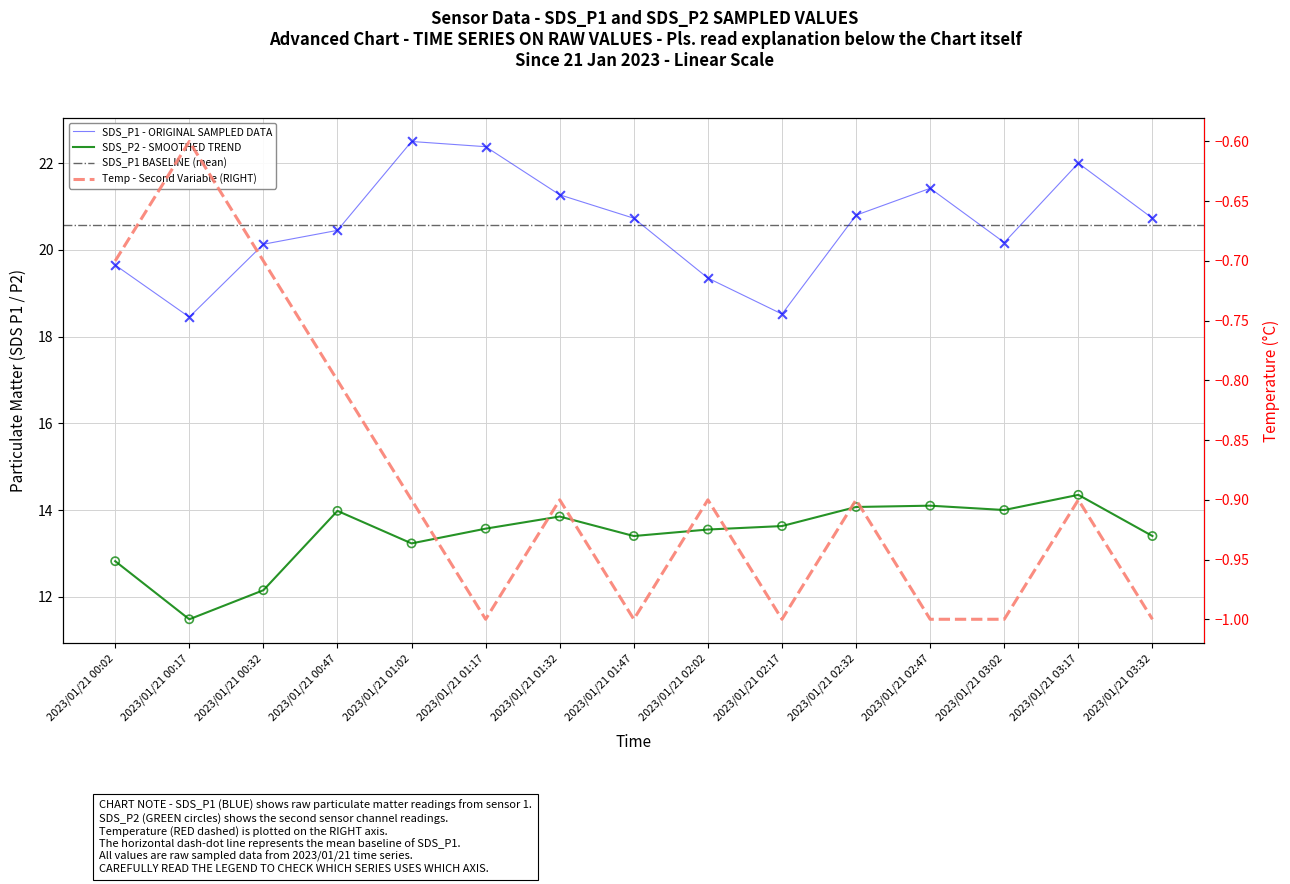

At how many categories does at least one series exceed 14?

15